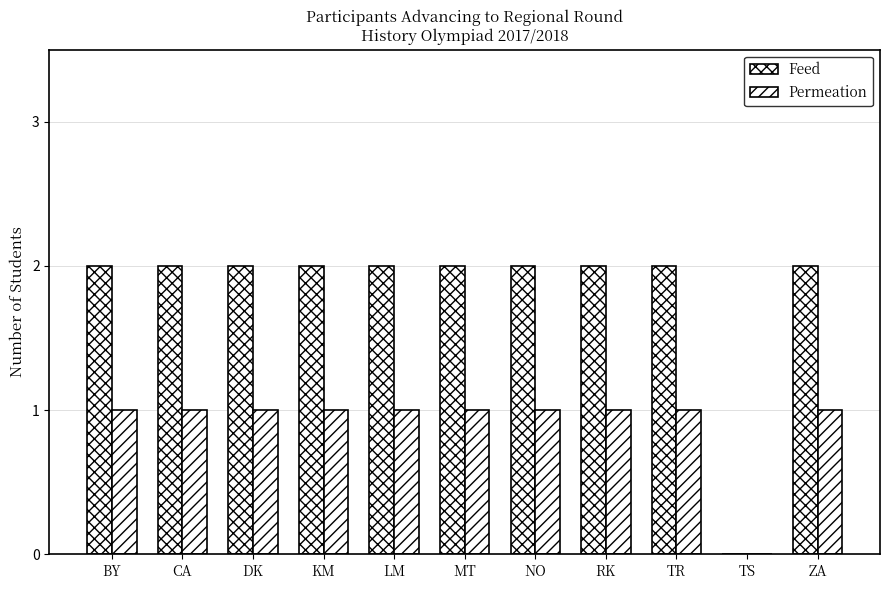

Reading left to right, what are all the values shown in this chart?

Feed: 2	2	2	2	2	2	2	2	2	0	2
Permeation: 1	1	1	1	1	1	1	1	1	0	1